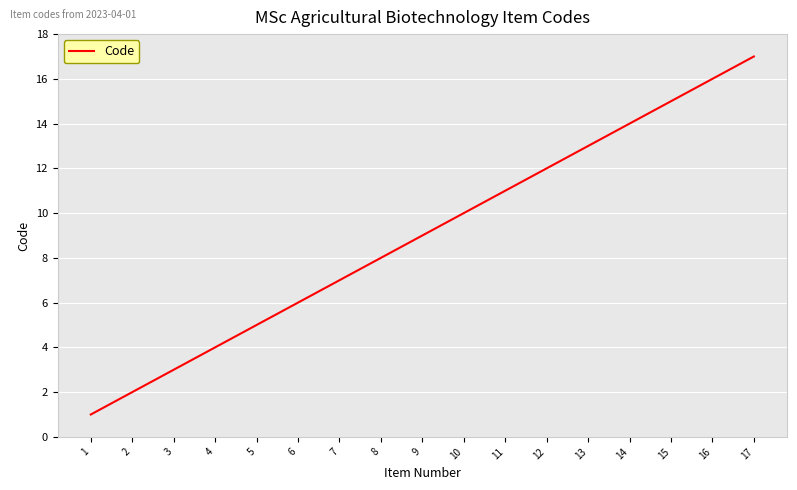

Read the value at 15.

15